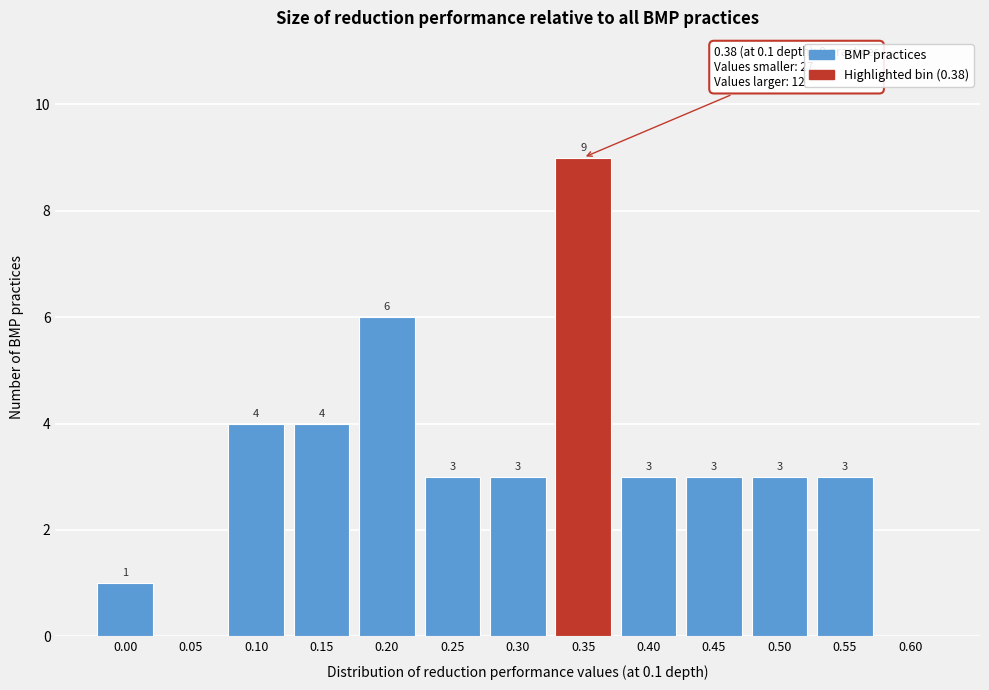

Reading right to left, transcribe all the data shown in this chart.

0.60=0	0.55=3	0.50=3	0.45=3	0.40=3	0.35=9	0.30=3	0.25=3	0.20=6	0.15=4	0.10=4	0.05=0	0.00=1